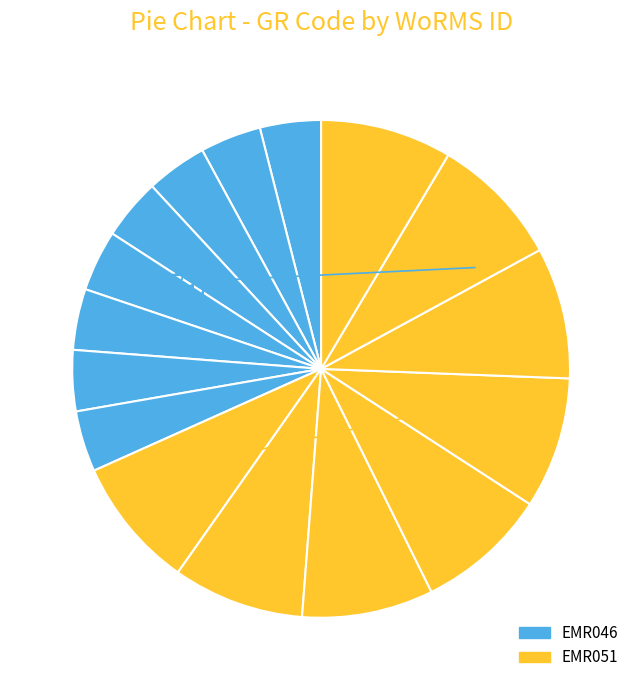

Rank the categories by value from lowest to highest.

EMR046, EMR051